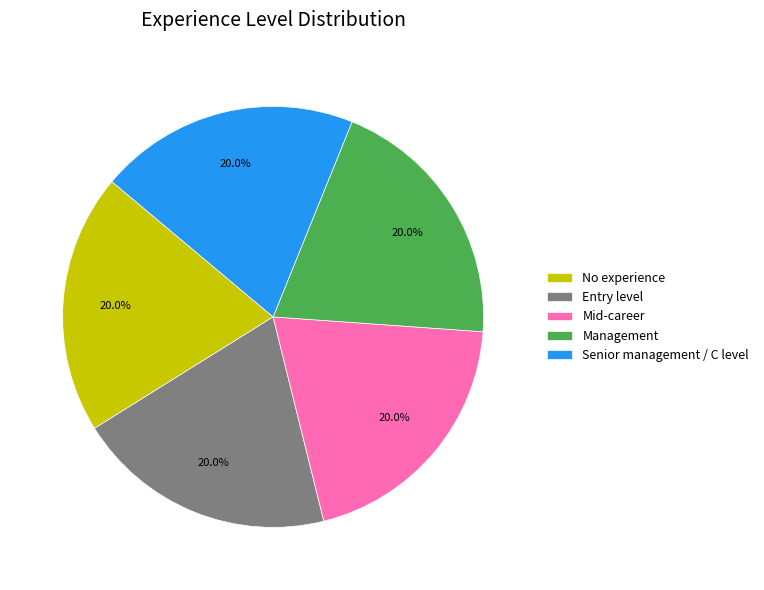

Does Entry level account for over 50% of the chart?

No